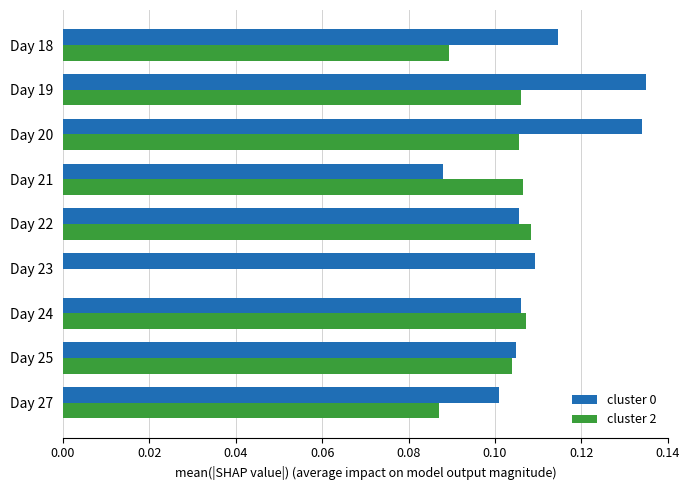

Which series has the widest spread of values?

cluster 2